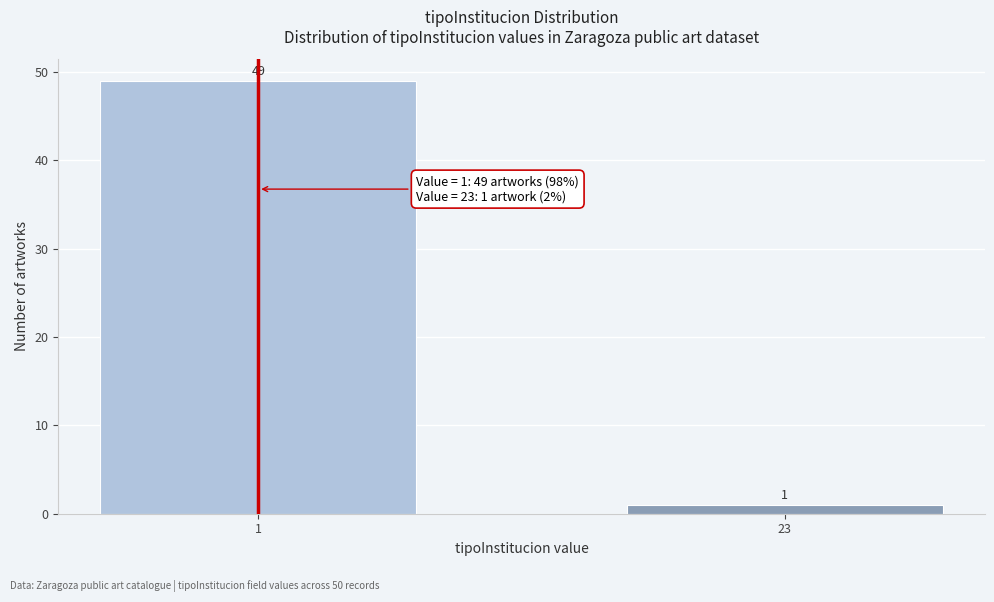

Reading right to left, what are all the values shown in this chart?

23=1	1=49